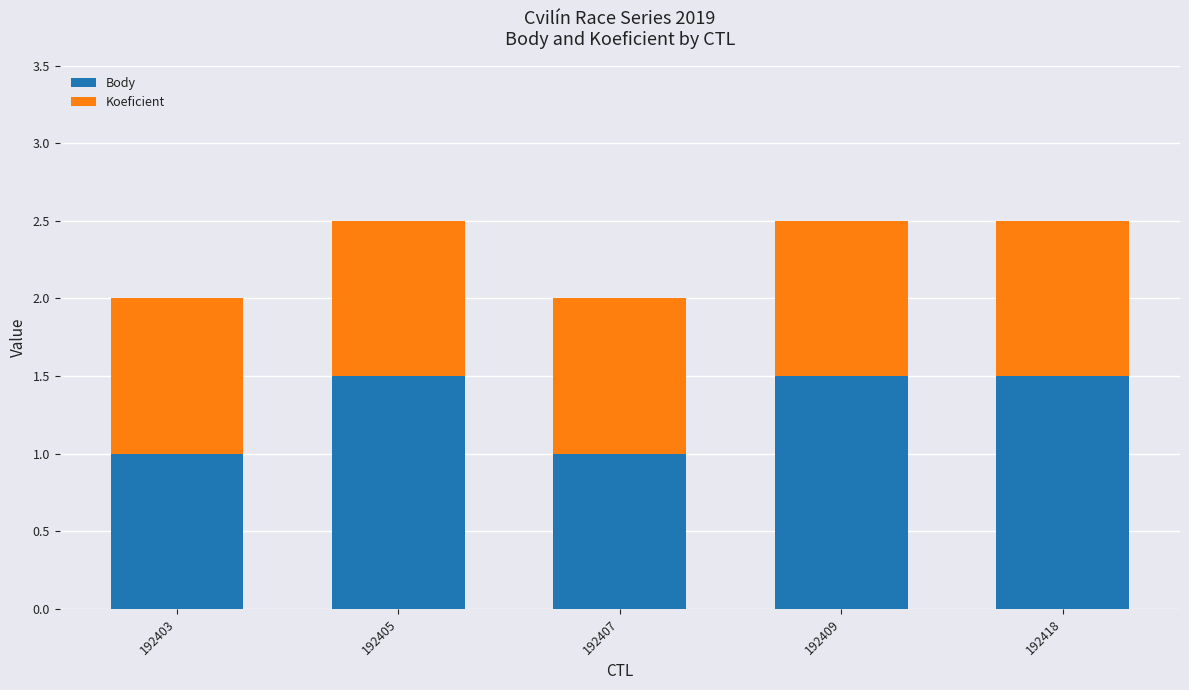

What is the total value across all series at 192403?

2.0